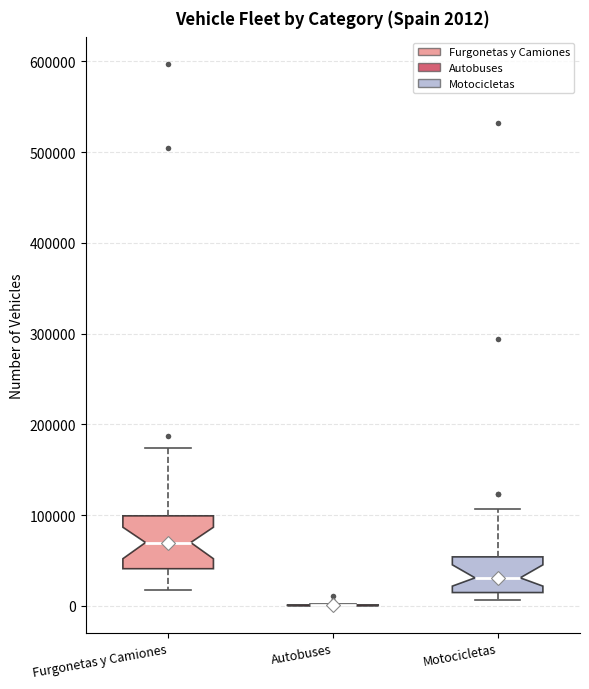

Comparing the boxes themselves (not the whiskers), which one is the tallest?

Furgonetas y Camiones